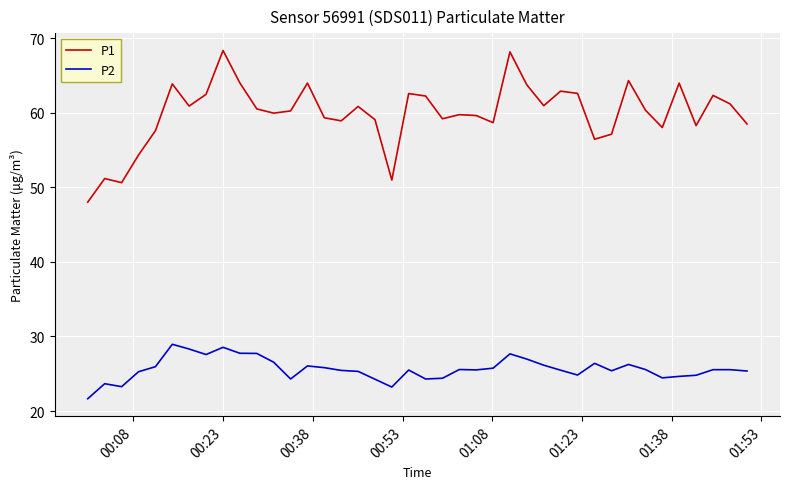

In P1, how many points are higher than both neighbors (excluding endpoints)?

12